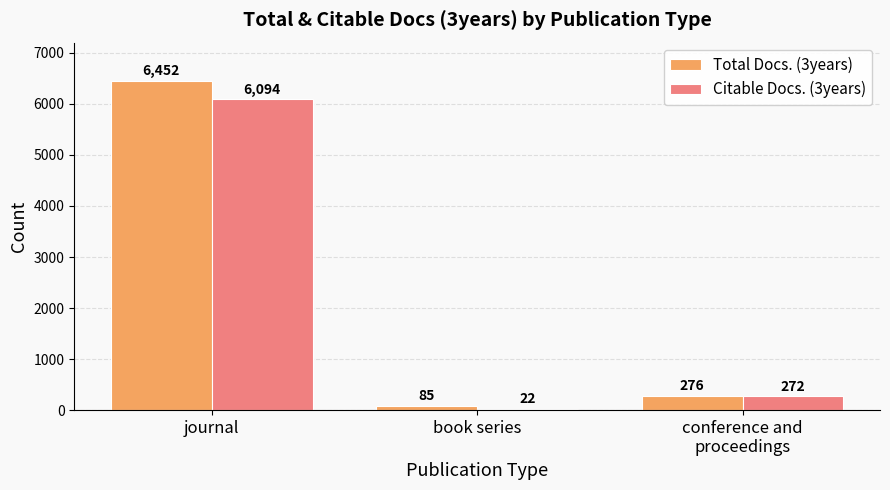

List the labels in order of Citable Docs. (3years) value, largest first.

journal, conference and
proceedings, book series